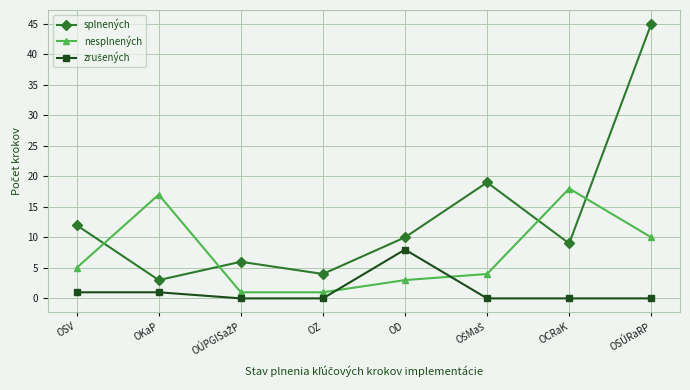

What is the total value across all series at OSV?

18